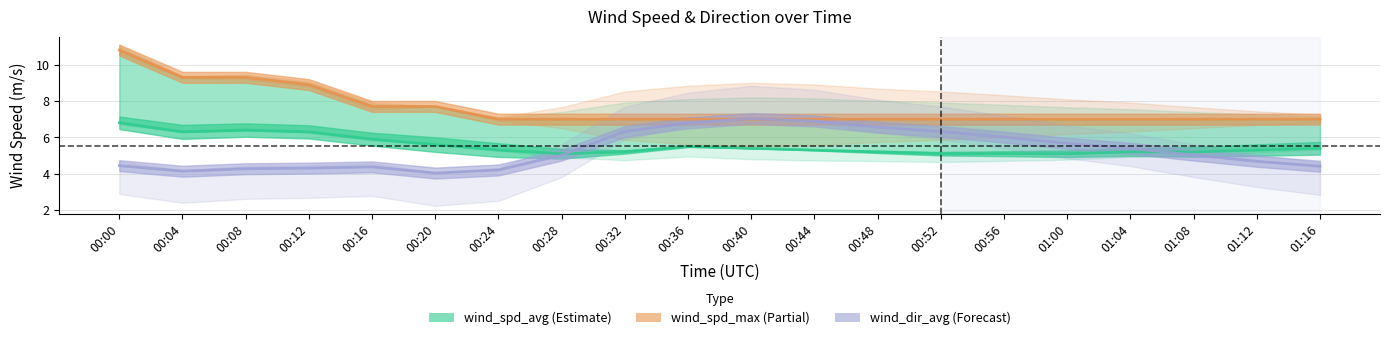

Rank the categories by wind_spd_avg value from lowest to highest.

00:28, 00:52, 00:56, 01:00, 00:32, 00:48, 01:04, 01:08, 00:24, 00:44, 01:12, 00:40, 01:16, 00:36, 00:20, 00:16, 00:04, 00:12, 00:08, 00:00